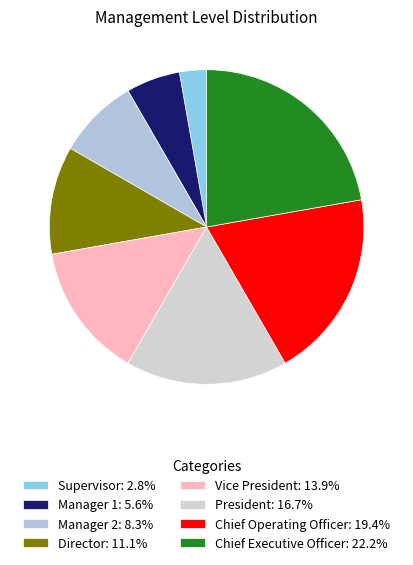

How many slices are in this pie chart?

8